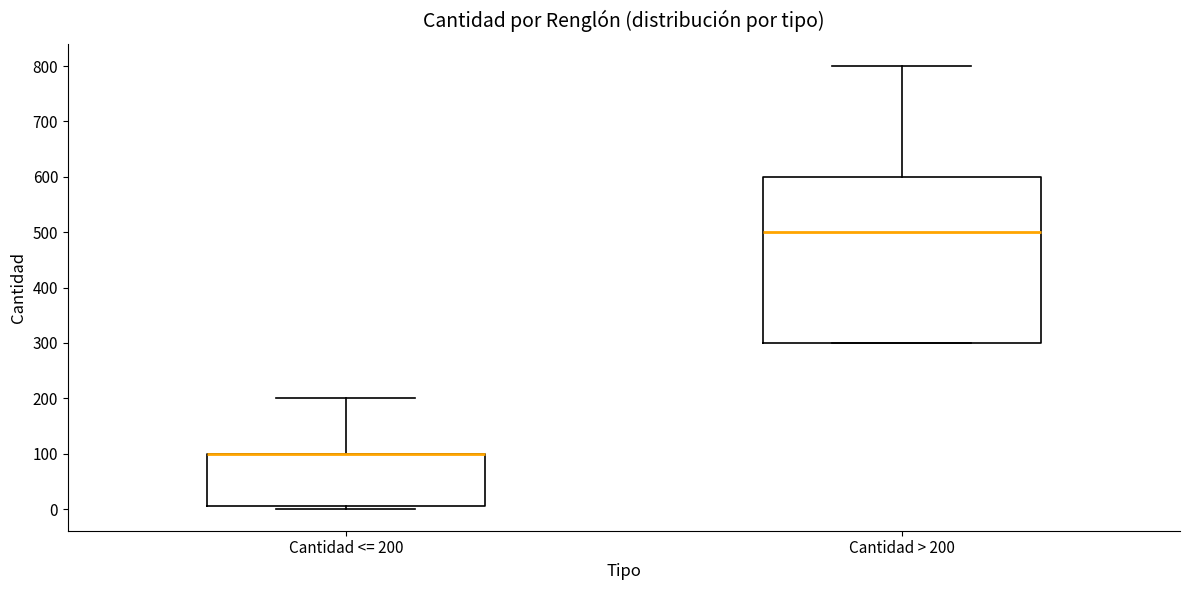

Reading left to right, transcribe this box plot: for each box, give where its median line is, the range the box spans, and where its two whiskers end, as read against the y-axis. The values are not printed on the chart, so give them approximately, as read against the axis.

Cantidad <= 200: median 100 (drawn on the box's upper edge), box 10 to 100, whiskers 0 to 200
Cantidad > 200: median 500, box 300 to 600, whiskers 300 to 800